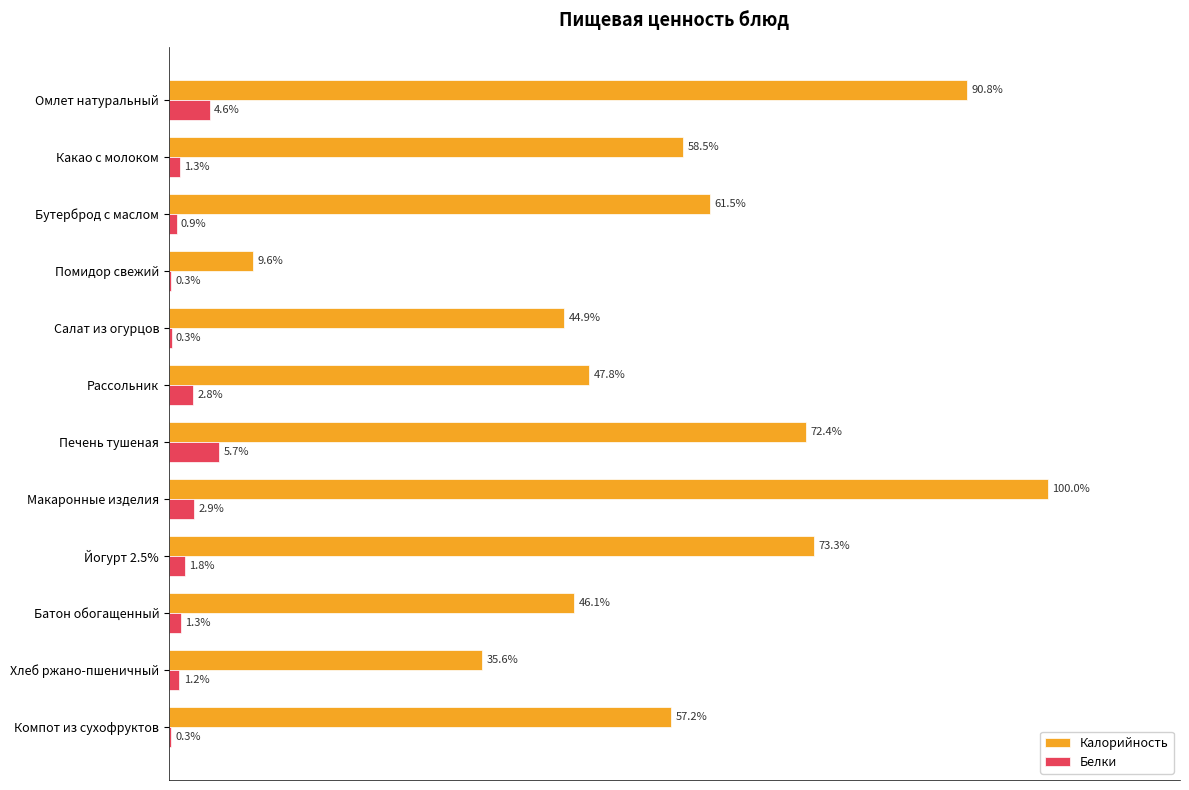

At which label is Калорийность closest to 54?

Компот из сухофруктов